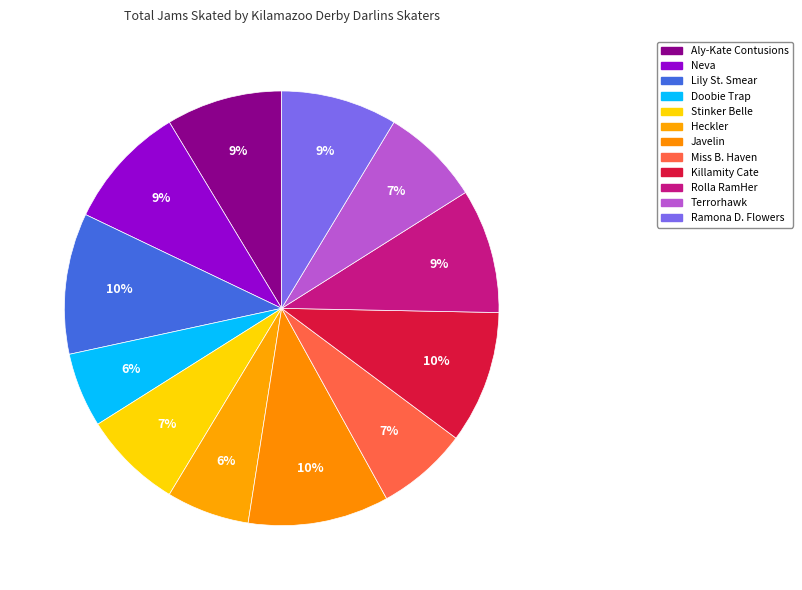

To the nearest percent, what is the difference between the Miss B. Haven and Neva slice percentages?

2%